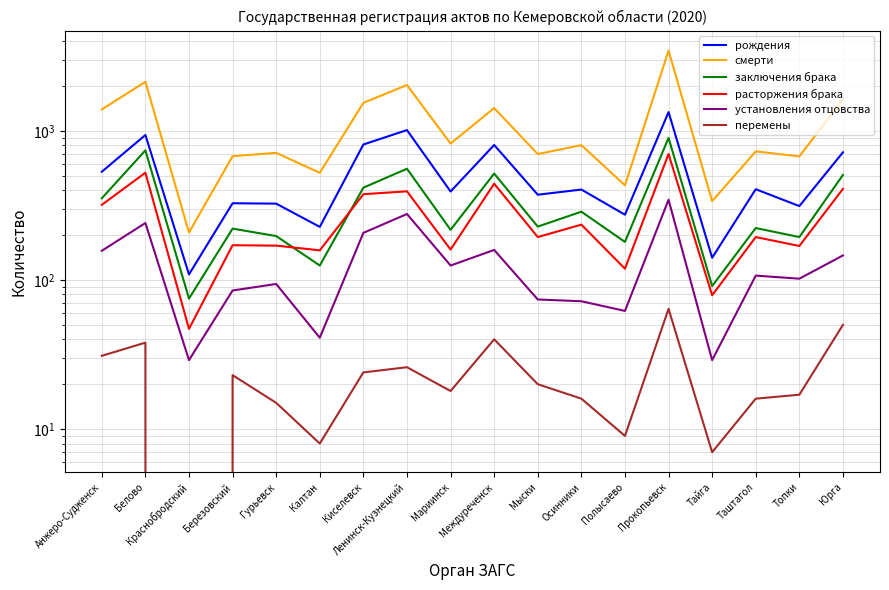

What is the average value of the установления отцовства series?

131